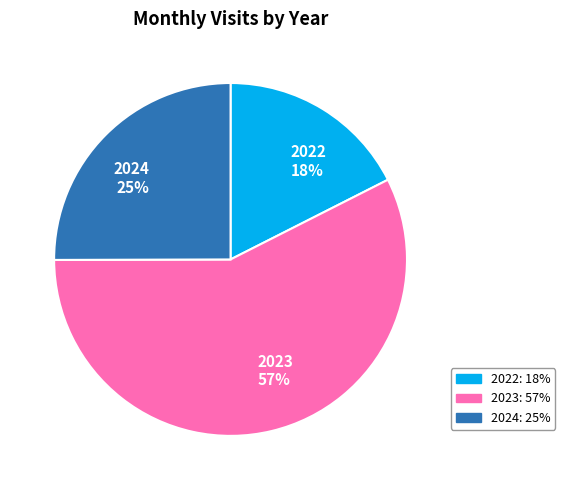

Is it true that 2022 is 18% of the pie?

True